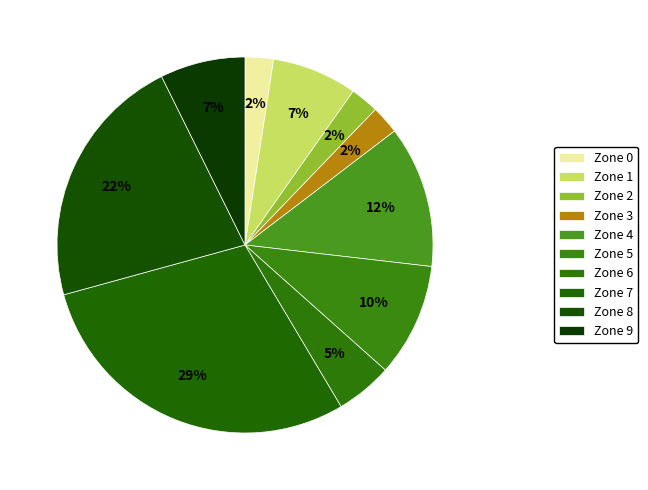

Count the number of slices in the pie.

10